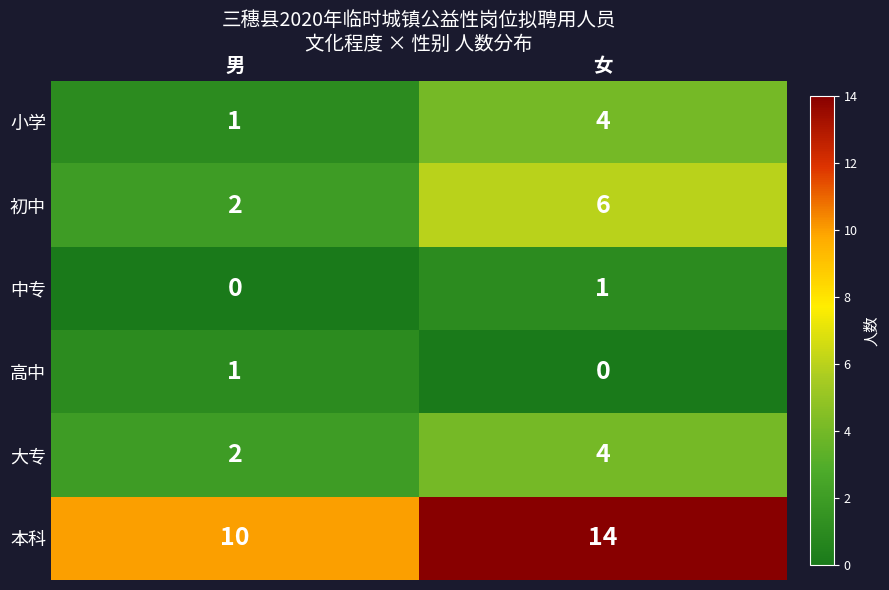

What is the sum of the 本科 values at 男 and 女?

24